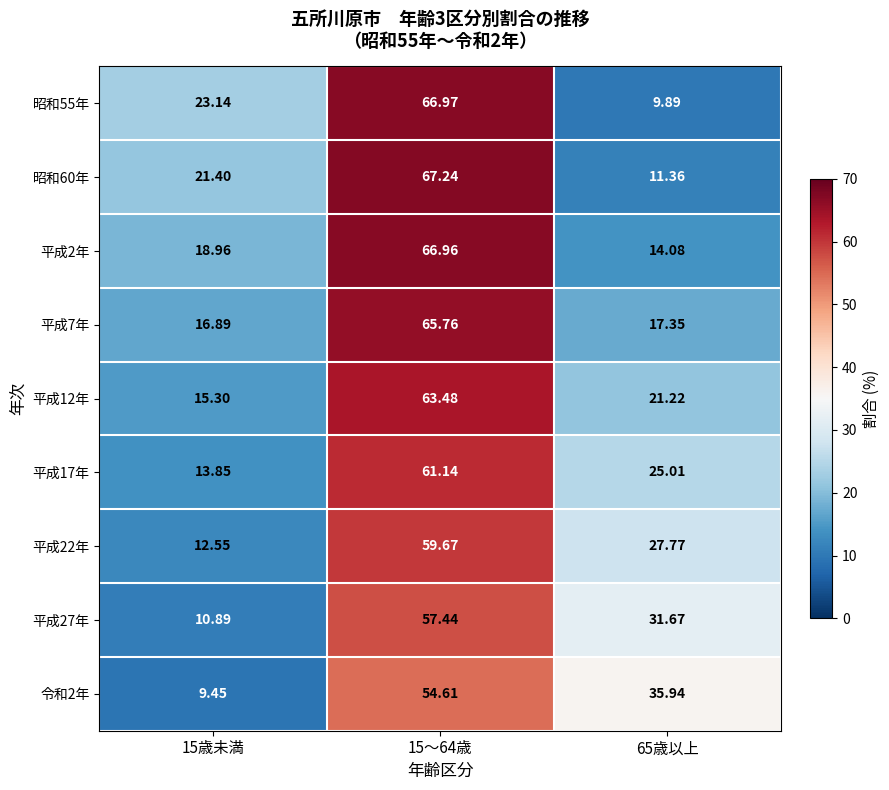

Is the value of 平成2年 at 65歳以上 greater than the value of 平成12年 at 15歳未満?

No